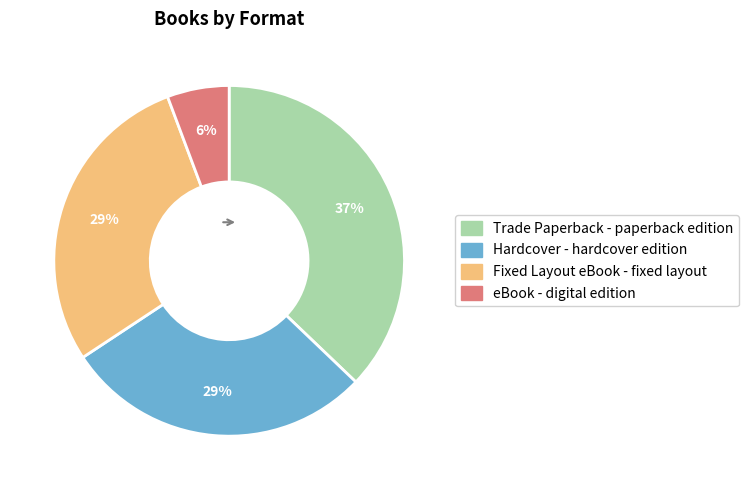

To the nearest percent, what is the combined percentage of Fixed Layout eBook and Hardcover?

57%